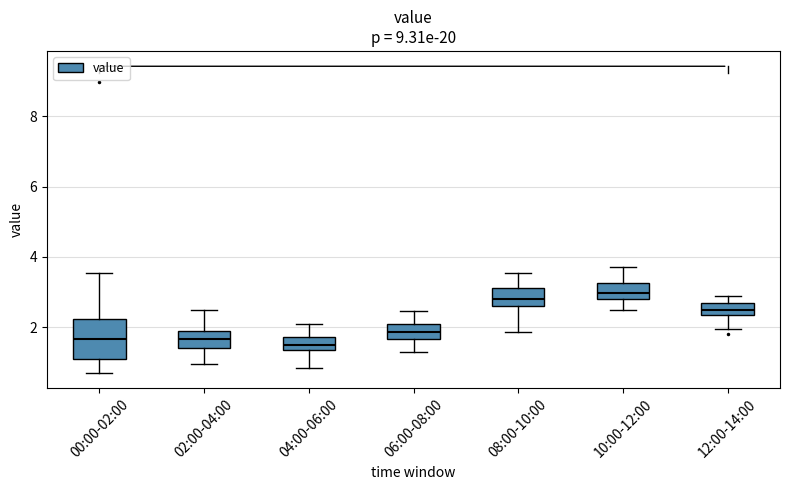

Reading left to right, read every box against the y-axis: the position of its median line, the range the box covers, and the ends of its whiskers. The values are not printed on the chart, so give them approximately, as read against the axis.

00:00-02:00: median 1.6, box 1.0 to 2.2, whiskers 0.8 to 3.6
02:00-04:00: median 1.6, box 1.4 to 2.0, whiskers 1.0 to 2.6
04:00-06:00: median 1.6, box 1.4 to 1.8, whiskers 0.8 to 2.2
06:00-08:00: median 1.8, box 1.6 to 2.2, whiskers 1.4 to 2.4
08:00-10:00: median 2.8, box 2.6 to 3.2, whiskers 1.8 to 3.6
10:00-12:00: median 3.0, box 2.8 to 3.2, whiskers 2.6 to 3.8
12:00-14:00: median 2.6, box 2.4 to 2.8, whiskers 2.0 to 3.0